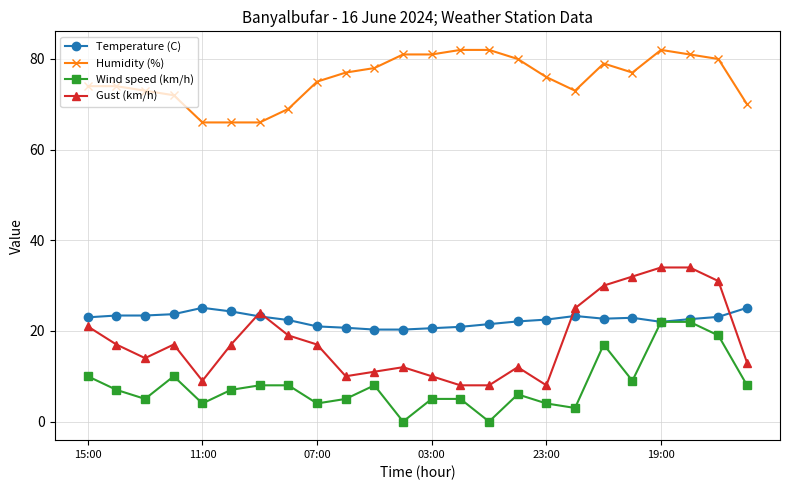

What is the maximum value shown in the chart?

82.0